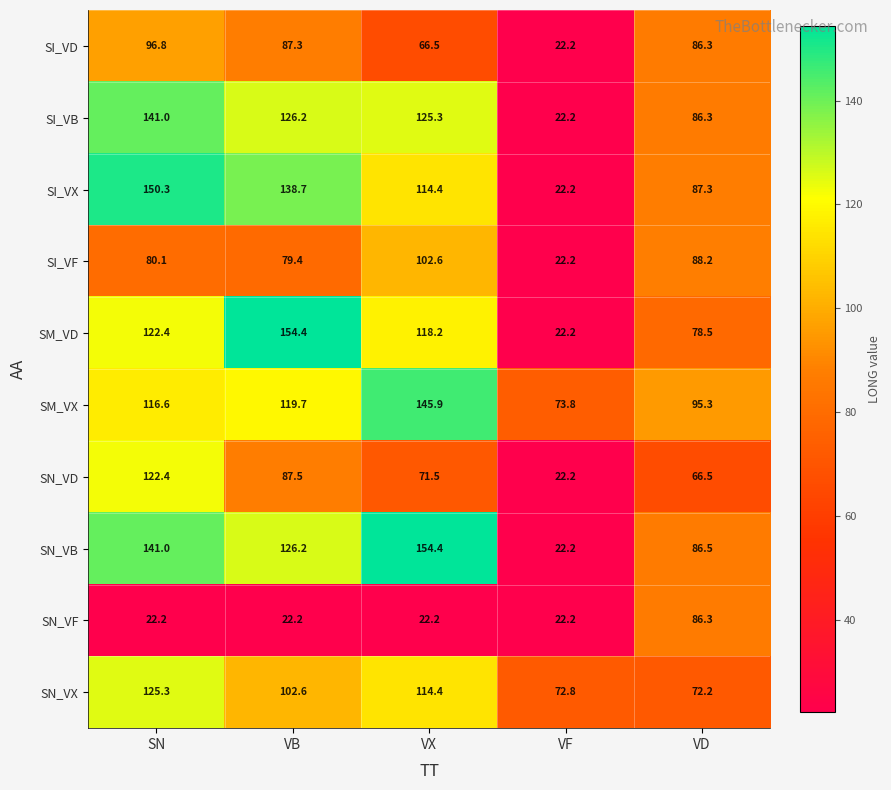

List the labels in order of SI_VF value, largest first.

VX, VD, SN, VB, VF